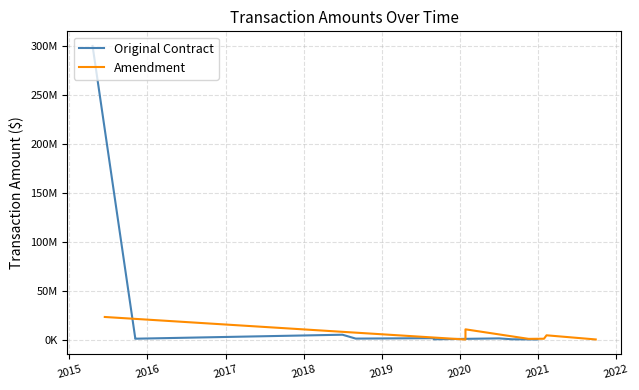

How many values exceed 1145968?

5